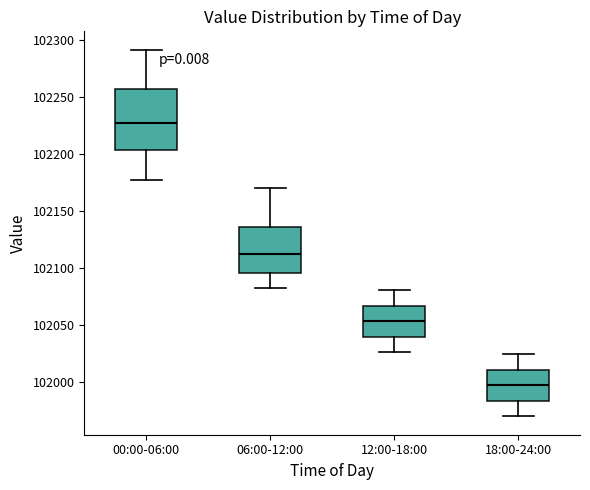

Which box's median line is the highest?

00:00-06:00